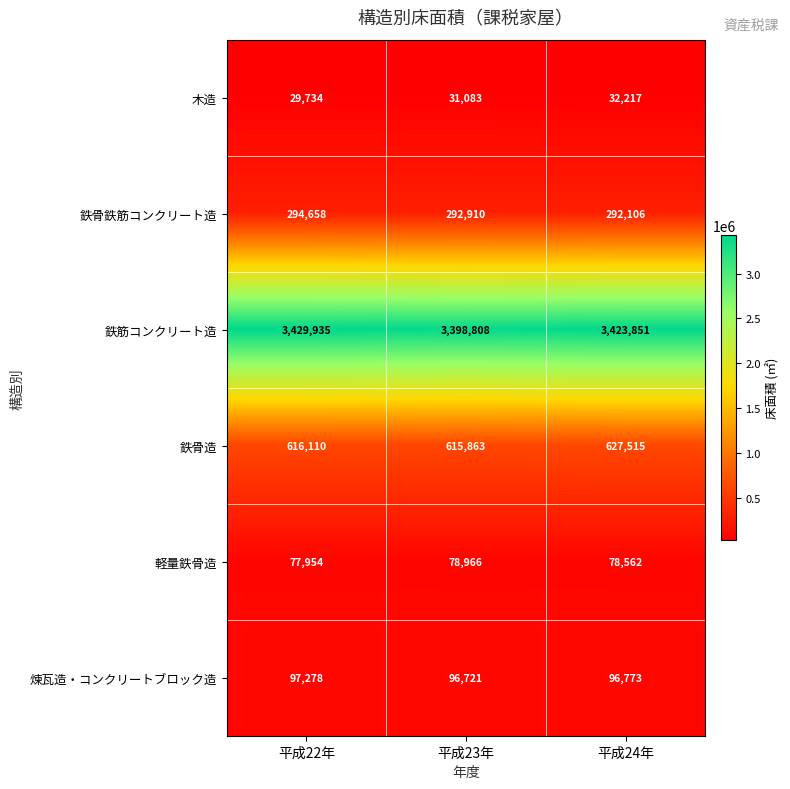

Reading right to left, what are all the values shown in this chart?

木造: 32217	31083	29734
鉄骨鉄筋コンクリート造: 292106	292910	294658
鉄筋コンクリート造: 3423851	3398808	3429935
鉄骨造: 627515	615863	616110
軽量鉄骨造: 78562	78966	77954
煉瓦造・コンクリートブロック造: 96773	96721	97278